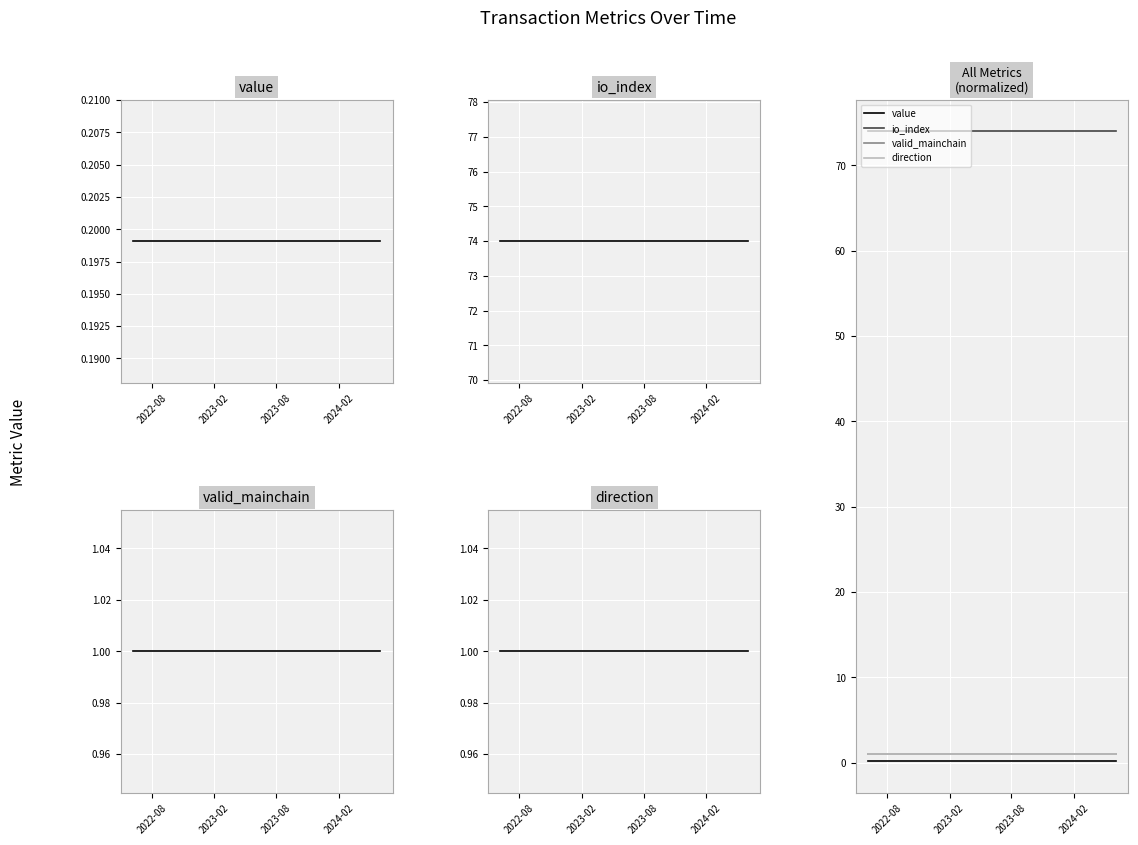

True or false: direction and io_index cross at least once.

False